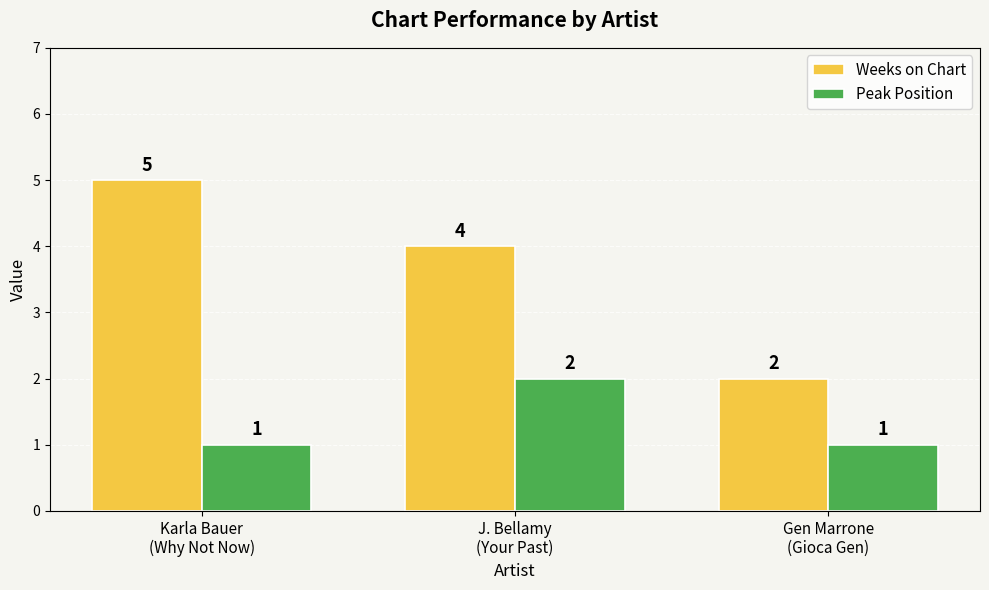

Does the chart contain stacked bars?

No